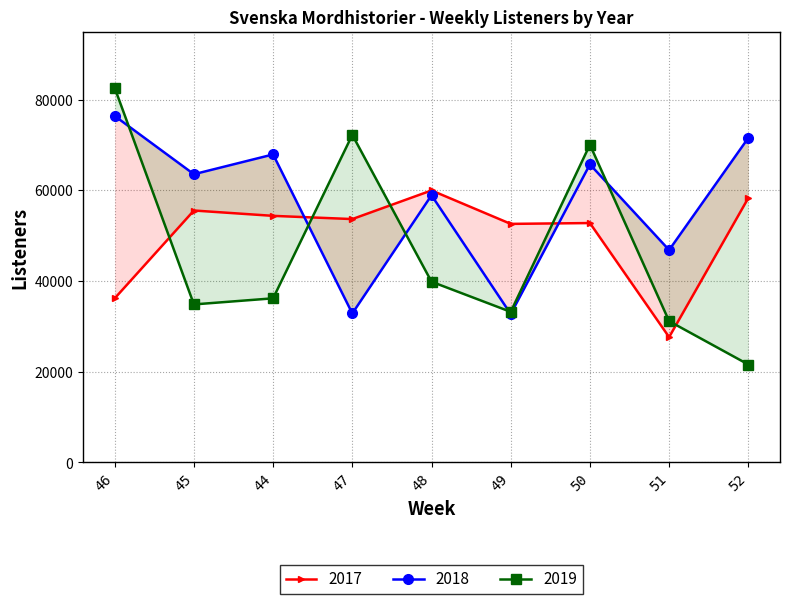

Reading left to right, extract all data points from this chart.

2017: 36186	55559	54378	53669	59986	52609	52792	27630	58323
2018: 76413	63562	67926	32851	58917	32727	65732	46839	71574
2019: 82603	34845	36191	72239	39852	33206	70066	31155	21592